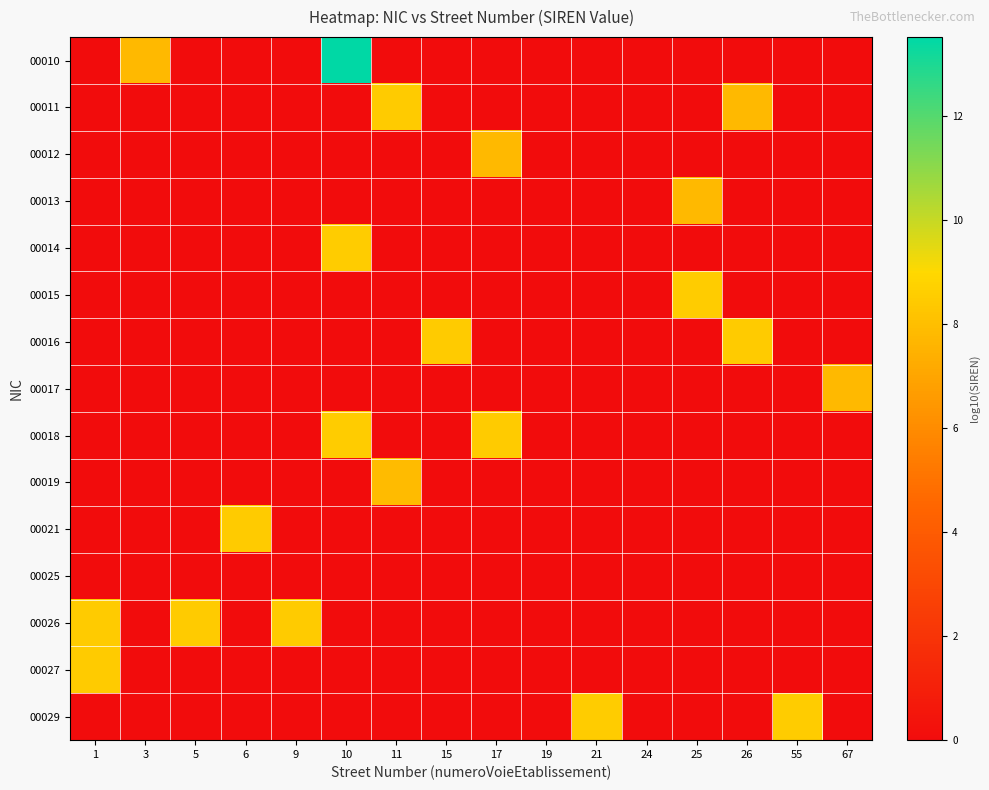

Reading right to left, list all the values displayed in this chart.

00010: 67=0.0	55=0.0	26=0.0	25=0.0	24=0.0	21=0.0	19=0.0	17=0.0	15=0.0	11=0.0	10=13.5	9=0.0	6=0.0	5=0.0	3=7.8	1=0.0
00011: 67=0.0	55=0.0	26=7.8	25=0.0	24=0.0	21=0.0	19=0.0	17=0.0	15=0.0	11=8.5	10=0.0	9=0.0	6=0.0	5=0.0	3=0.0	1=0.0
00012: 67=0.0	55=0.0	26=0.0	25=0.0	24=0.0	21=0.0	19=0.0	17=7.8	15=0.0	11=0.0	10=0.0	9=0.0	6=0.0	5=0.0	3=0.0	1=0.0
00013: 67=0.0	55=0.0	26=0.0	25=7.8	24=0.0	21=0.0	19=0.0	17=0.0	15=0.0	11=0.0	10=0.0	9=0.0	6=0.0	5=0.0	3=0.0	1=0.0
00014: 67=0.0	55=0.0	26=0.0	25=0.0	24=0.0	21=0.0	19=0.0	17=0.0	15=0.0	11=0.0	10=8.5	9=0.0	6=0.0	5=0.0	3=0.0	1=0.0
00015: 67=0.0	55=0.0	26=0.0	25=8.5	24=0.0	21=0.0	19=0.0	17=0.0	15=0.0	11=0.0	10=0.0	9=0.0	6=0.0	5=0.0	3=0.0	1=0.0
00016: 67=0.0	55=0.0	26=8.5	25=0.0	24=0.0	21=0.0	19=0.0	17=0.0	15=8.5	11=0.0	10=0.0	9=0.0	6=0.0	5=0.0	3=0.0	1=0.0
00017: 67=7.8	55=0.0	26=0.0	25=0.0	24=0.0	21=0.0	19=0.0	17=0.0	15=0.0	11=0.0	10=0.0	9=0.0	6=0.0	5=0.0	3=0.0	1=0.0
00018: 67=0.0	55=0.0	26=0.0	25=0.0	24=0.0	21=0.0	19=0.0	17=8.5	15=0.0	11=0.0	10=8.5	9=0.0	6=0.0	5=0.0	3=0.0	1=0.0
00019: 67=0.0	55=0.0	26=0.0	25=0.0	24=0.0	21=0.0	19=0.0	17=0.0	15=0.0	11=7.8	10=0.0	9=0.0	6=0.0	5=0.0	3=0.0	1=0.0
00021: 67=0.0	55=0.0	26=0.0	25=0.0	24=0.0	21=0.0	19=0.0	17=0.0	15=0.0	11=0.0	10=0.0	9=0.0	6=8.5	5=0.0	3=0.0	1=0.0
00025: 67=0.0	55=0.0	26=0.0	25=0.0	24=0.0	21=0.0	19=0.0	17=0.0	15=0.0	11=0.0	10=0.0	9=0.0	6=0.0	5=0.0	3=0.0	1=0.0
00026: 67=0.0	55=0.0	26=0.0	25=0.0	24=0.0	21=0.0	19=0.0	17=0.0	15=0.0	11=0.0	10=0.0	9=8.5	6=0.0	5=8.5	3=0.0	1=8.5
00027: 67=0.0	55=0.0	26=0.0	25=0.0	24=0.0	21=0.0	19=0.0	17=0.0	15=0.0	11=0.0	10=0.0	9=0.0	6=0.0	5=0.0	3=0.0	1=8.5
00029: 67=0.0	55=8.5	26=0.0	25=0.0	24=0.0	21=8.5	19=0.0	17=0.0	15=0.0	11=0.0	10=0.0	9=0.0	6=0.0	5=0.0	3=0.0	1=0.0